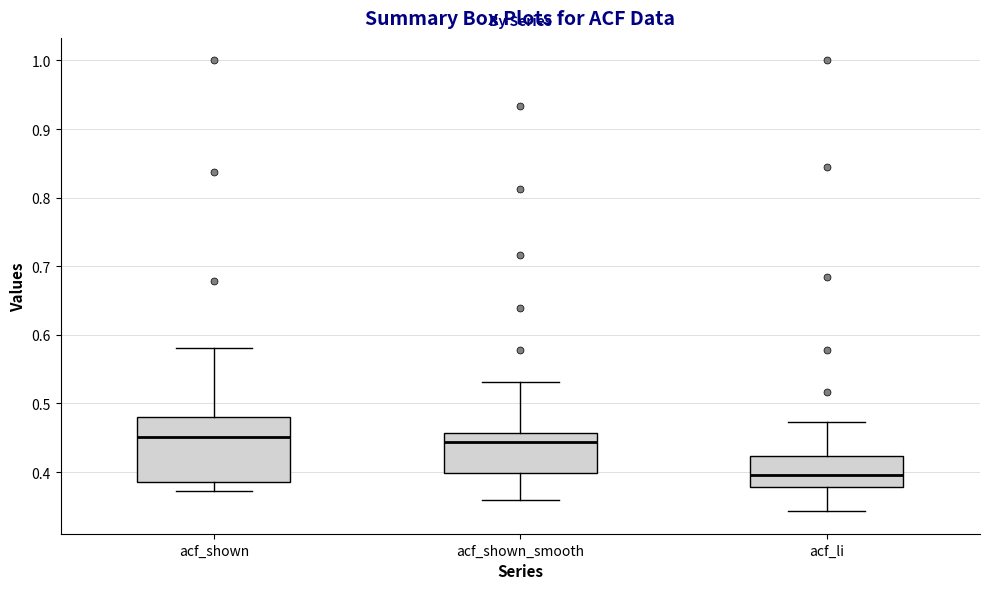

Which box is the tallest, from its lower edge to its upper edge?

acf_shown